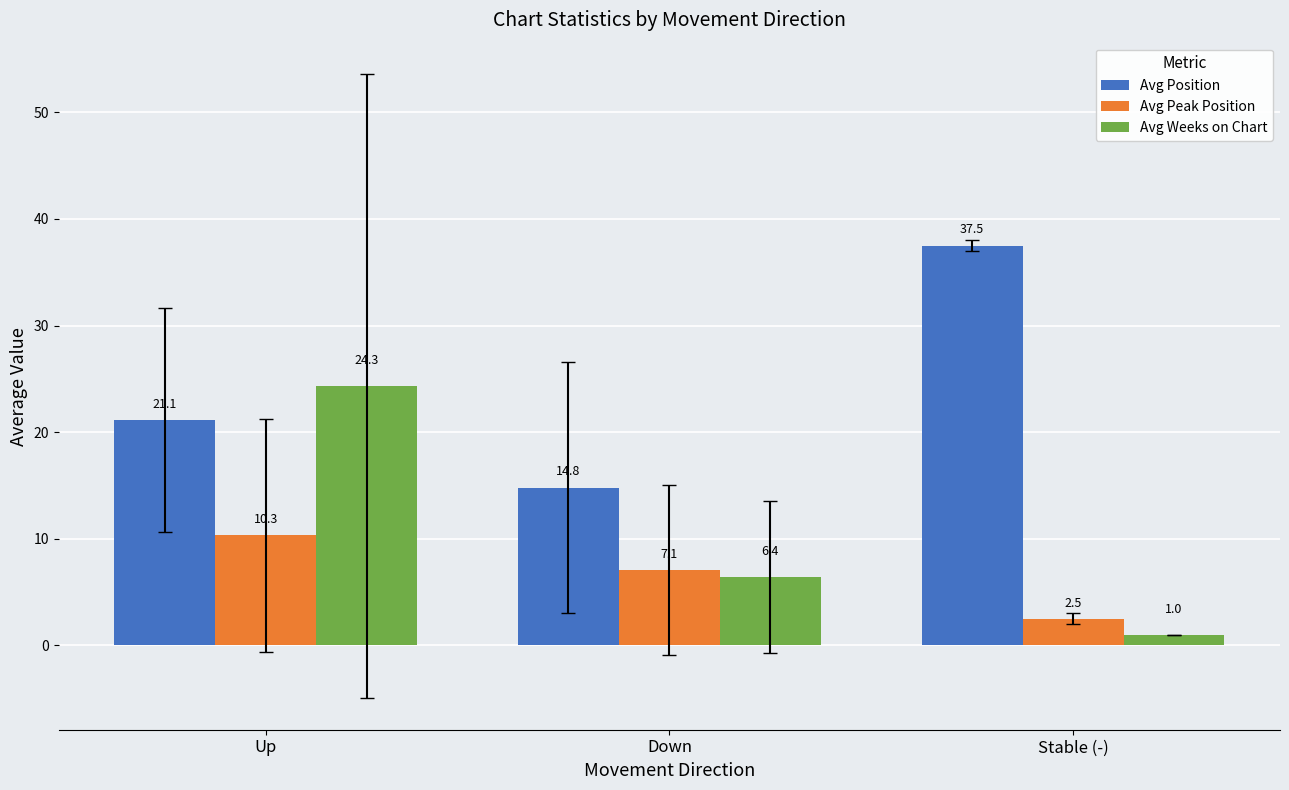

What is the label of the 2nd bar from the right?

Down